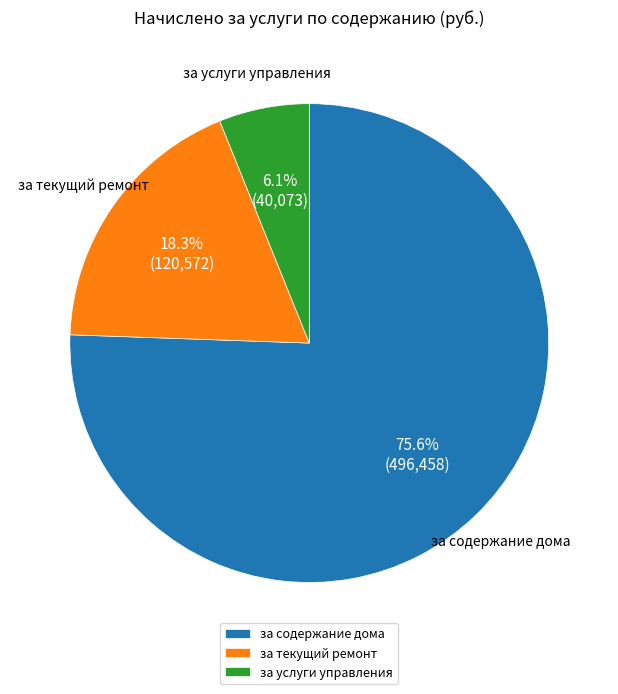

Which slice is the smallest?

за услуги управления